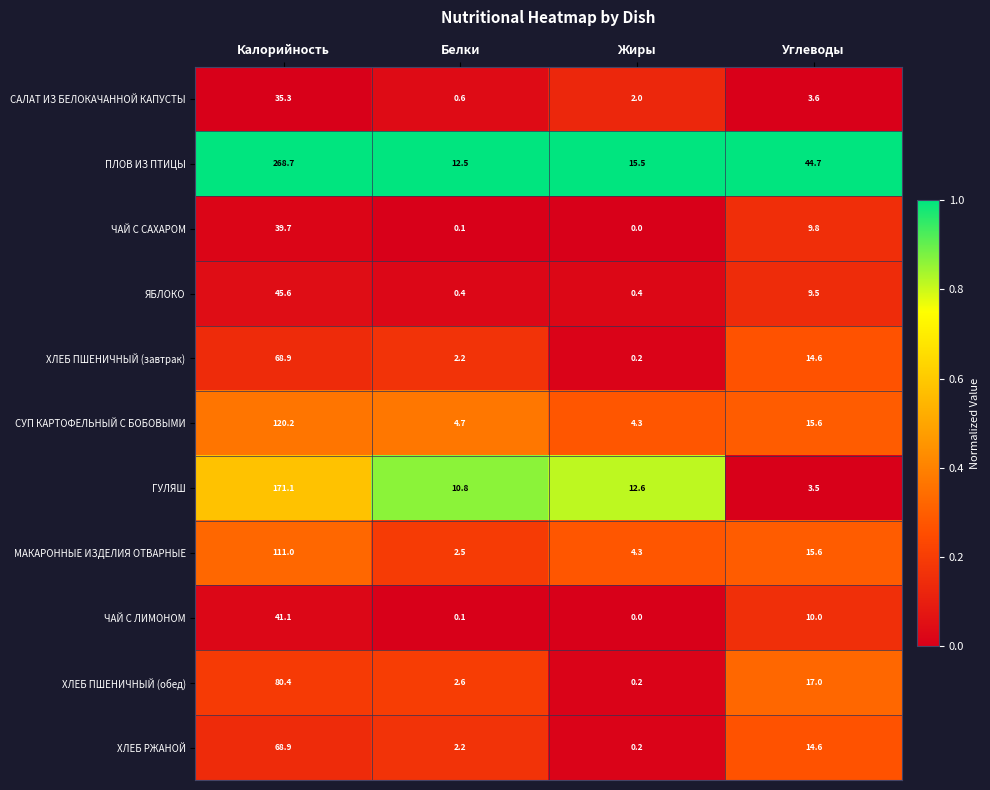

How many data points in ХЛЕБ ПШЕНИЧНЫЙ (обед) are less than 17?

2